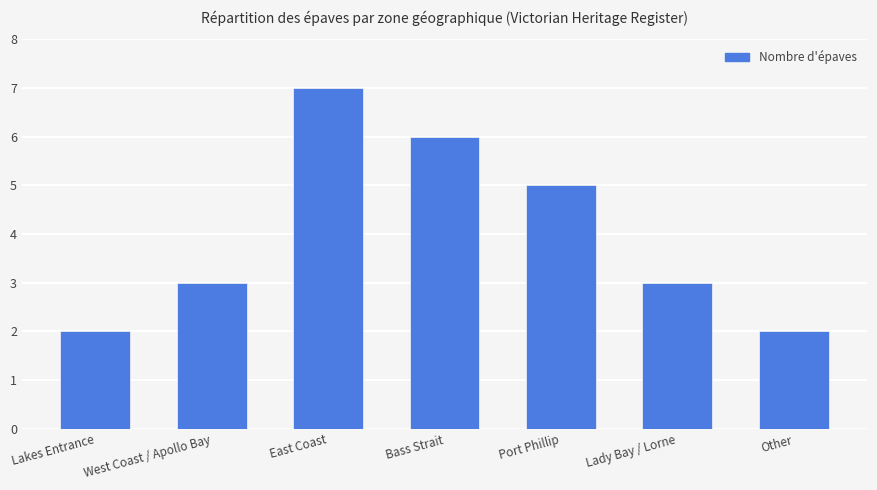

Are the bars grouped side by side (vs. stacked)?

No